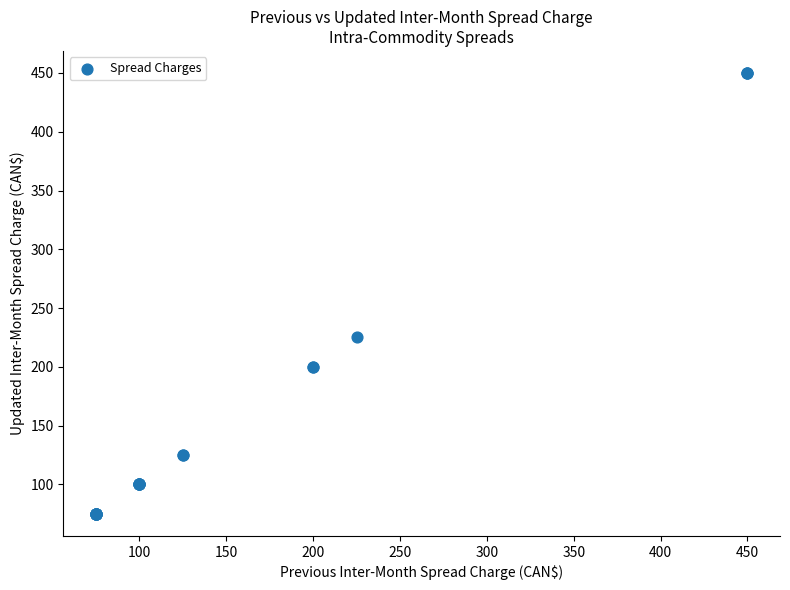

What Y value in the scatter plot is closest to 262?

225